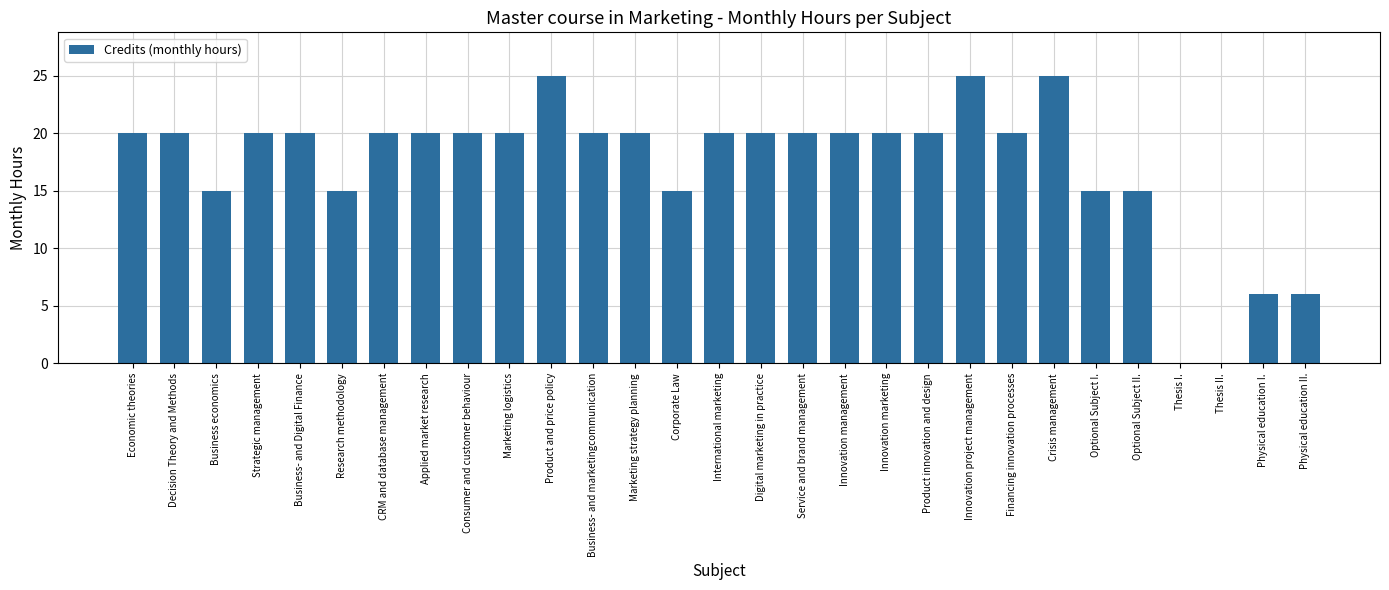

What is the change in value from Consumer and customer behaviour to Thesis II.?

-20